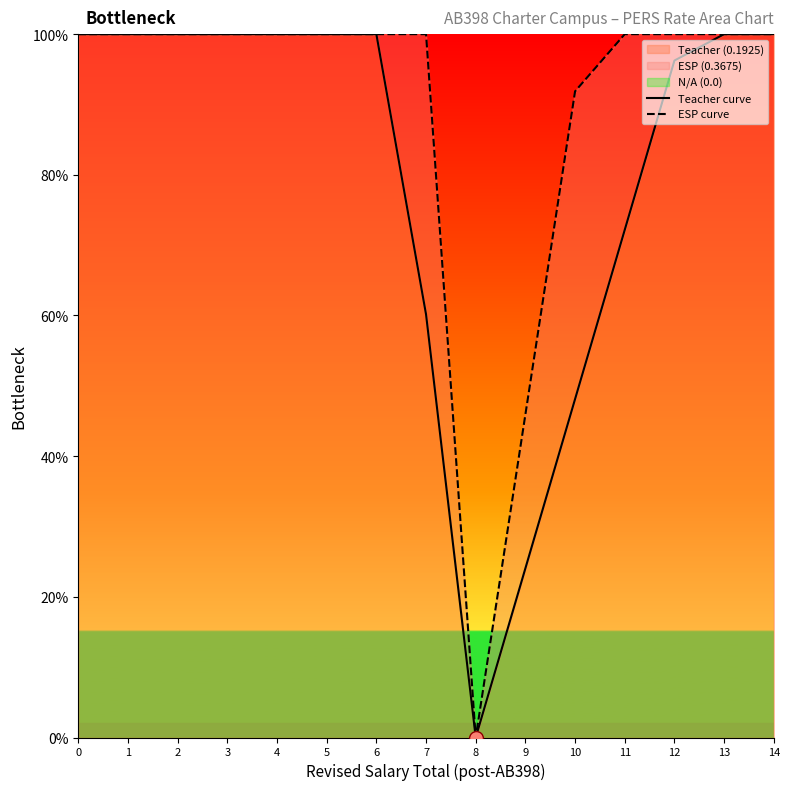

Does the chart display data point markers on the line(s)?

No